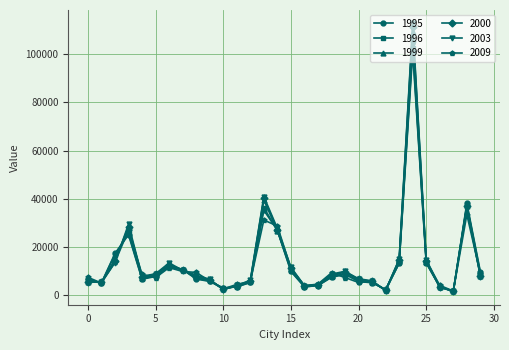

What is the average value of the 1995 series?

13267